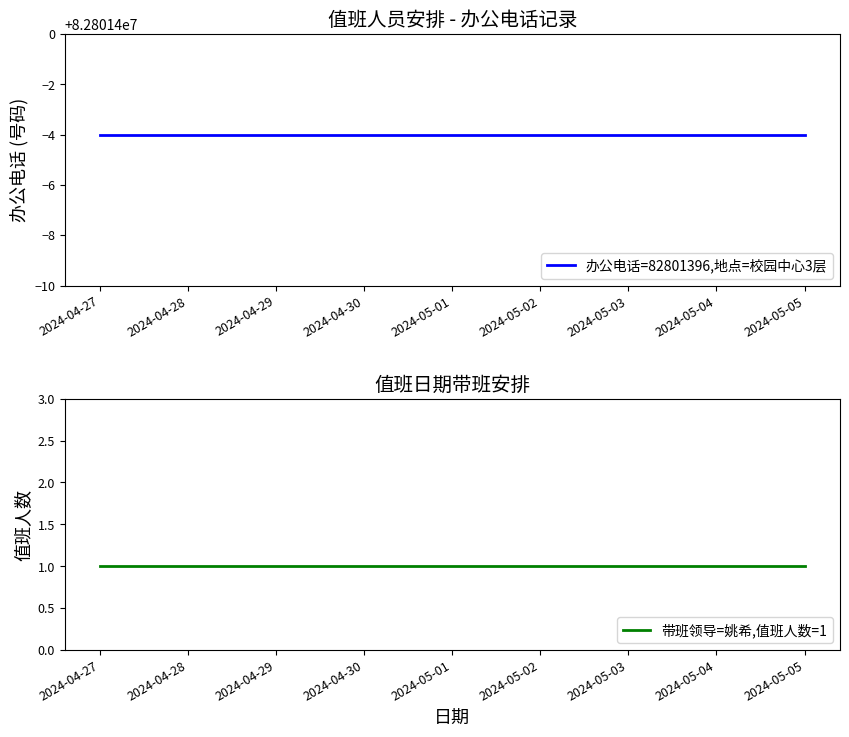

What is the highest value of the 办公电话=82801396,地点=校园中心3层 series?

82801396